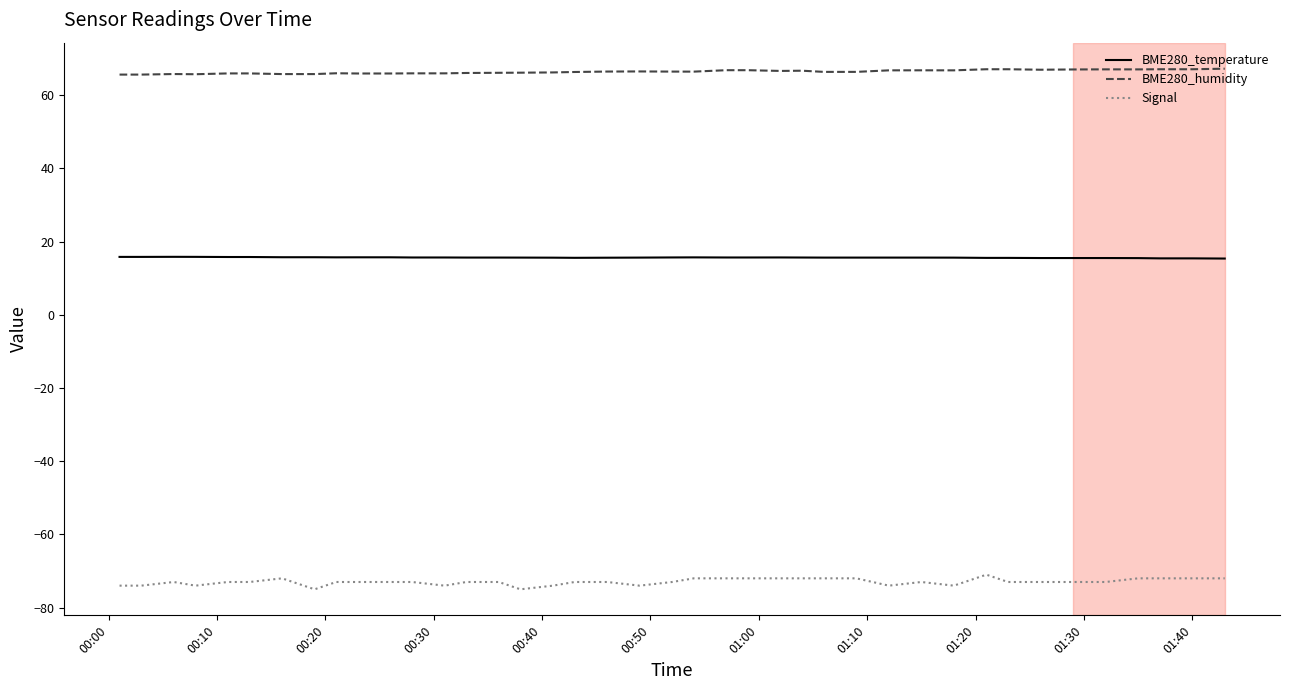

Which series has the largest range (max minus min)?

Signal